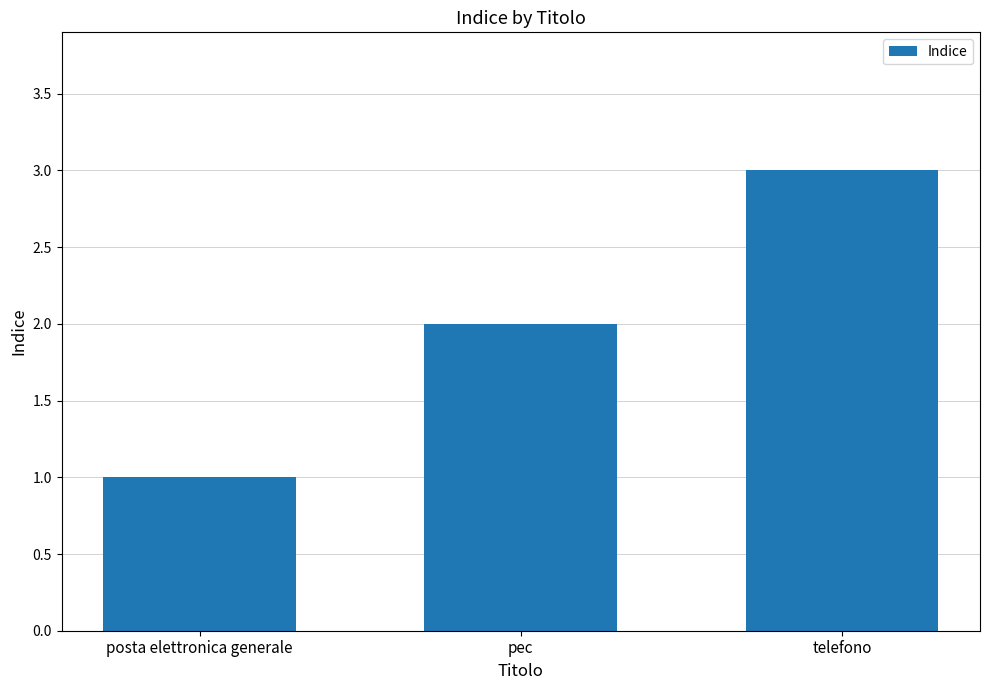

What is the difference between the second highest and minimum values?

1